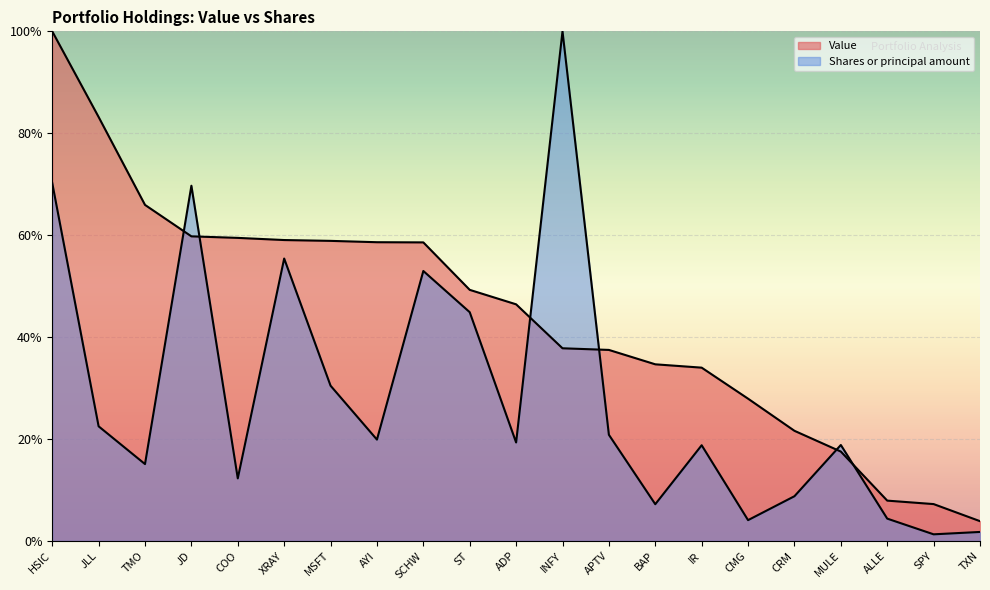

Which series has the largest total across all categories?

Value